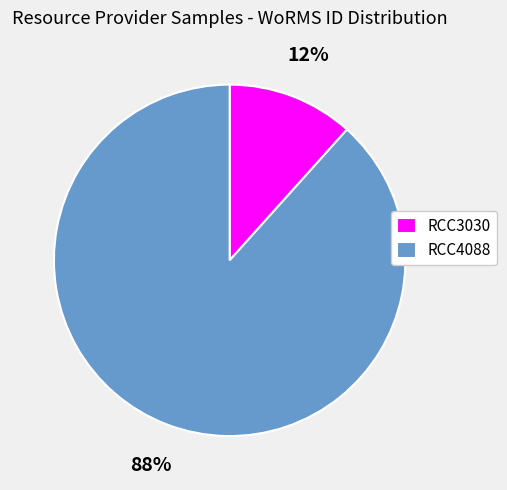

What percentage is the RCC3030 slice, to the nearest percent?

12%